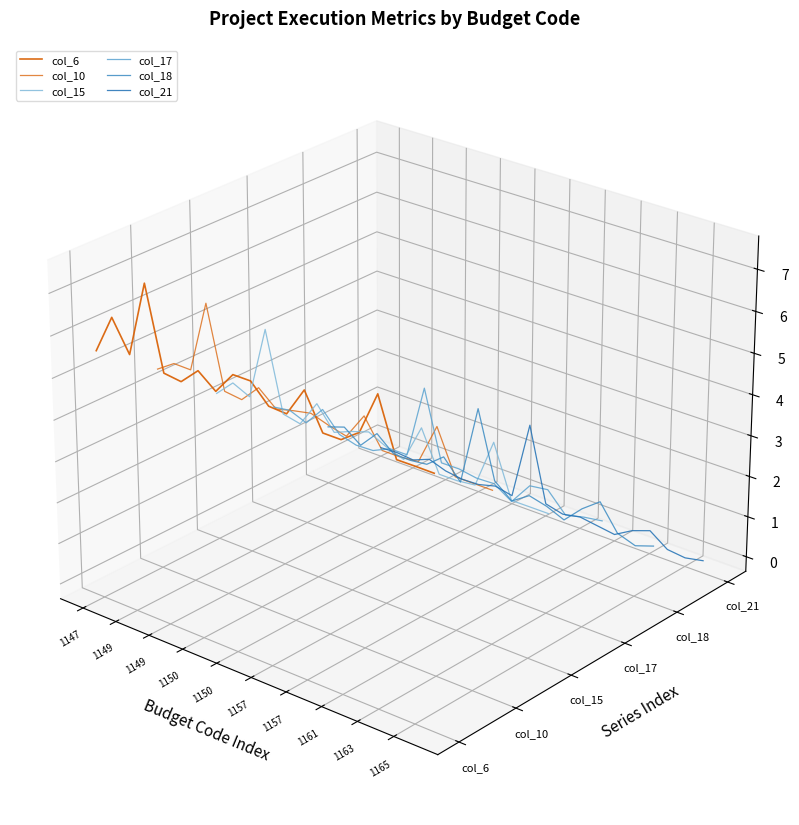

Does the chart display data point markers on the line(s)?

No